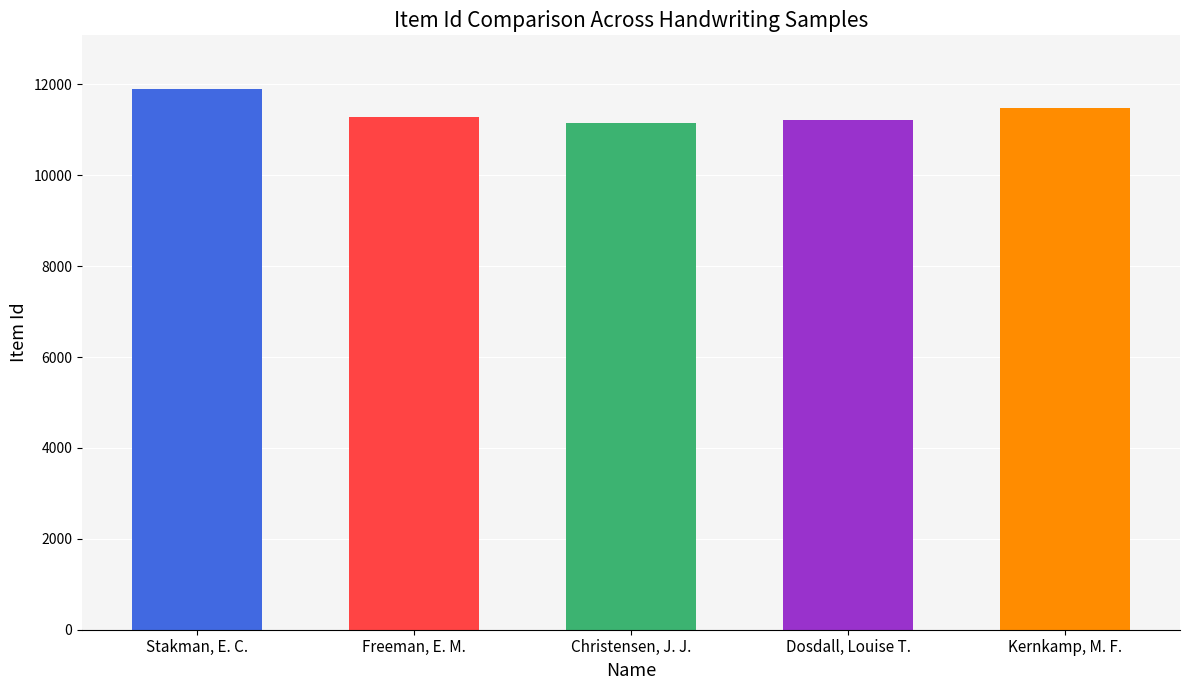

Reading left to right, list all the values displayed in this chart.

11890	11280	11146	11219	11471